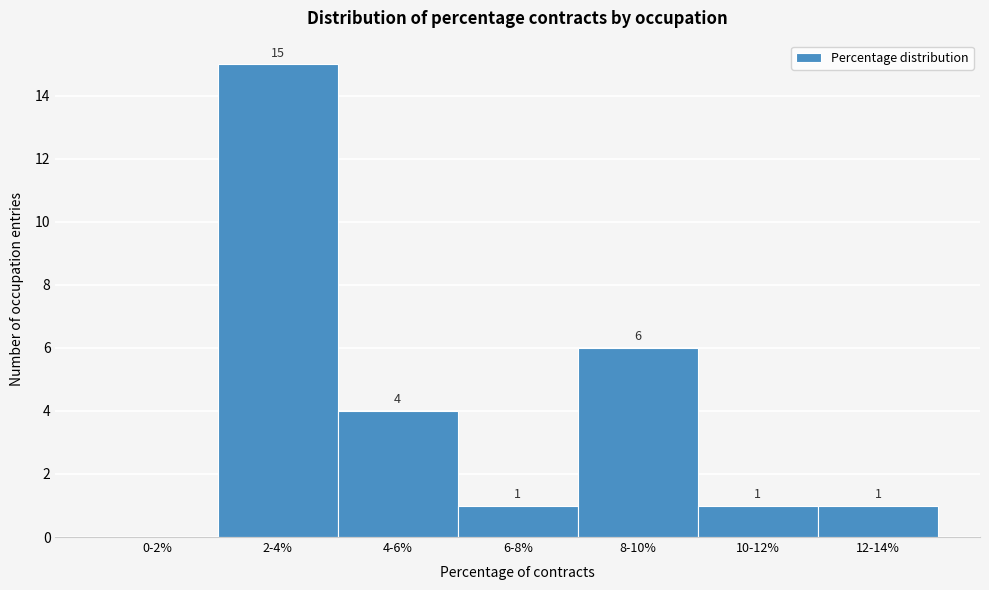

Reading left to right, extract all data points from this chart.

0-2%=0	2-4%=15	4-6%=4	6-8%=1	8-10%=6	10-12%=1	12-14%=1